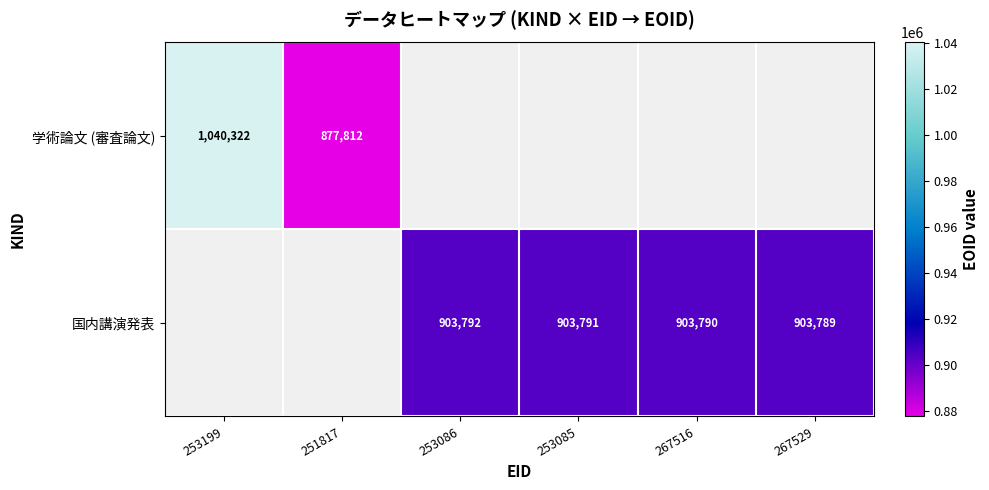

Is it true that 国内講演発表 equals 1302876 at 253085?

False